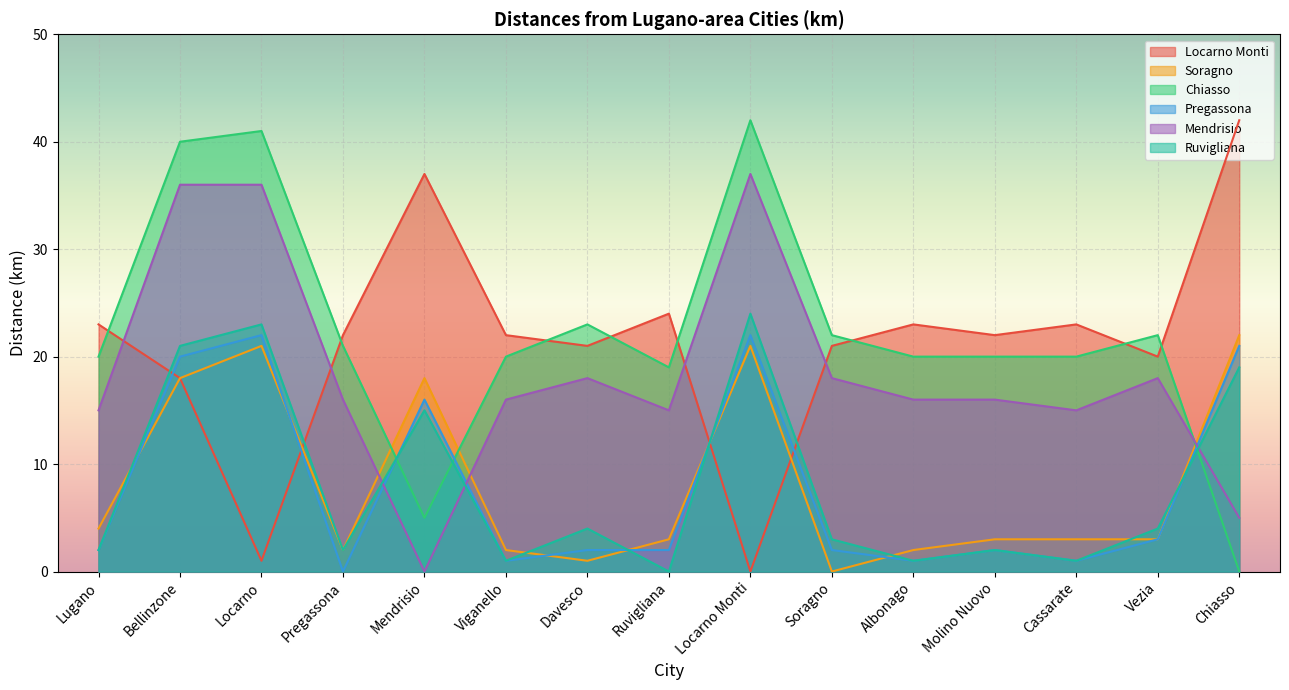

At Davesco, list the series in order from largest to smallest.

Chiasso, Locarno Monti, Mendrisio, Ruvigliana, Pregassona, Soragno